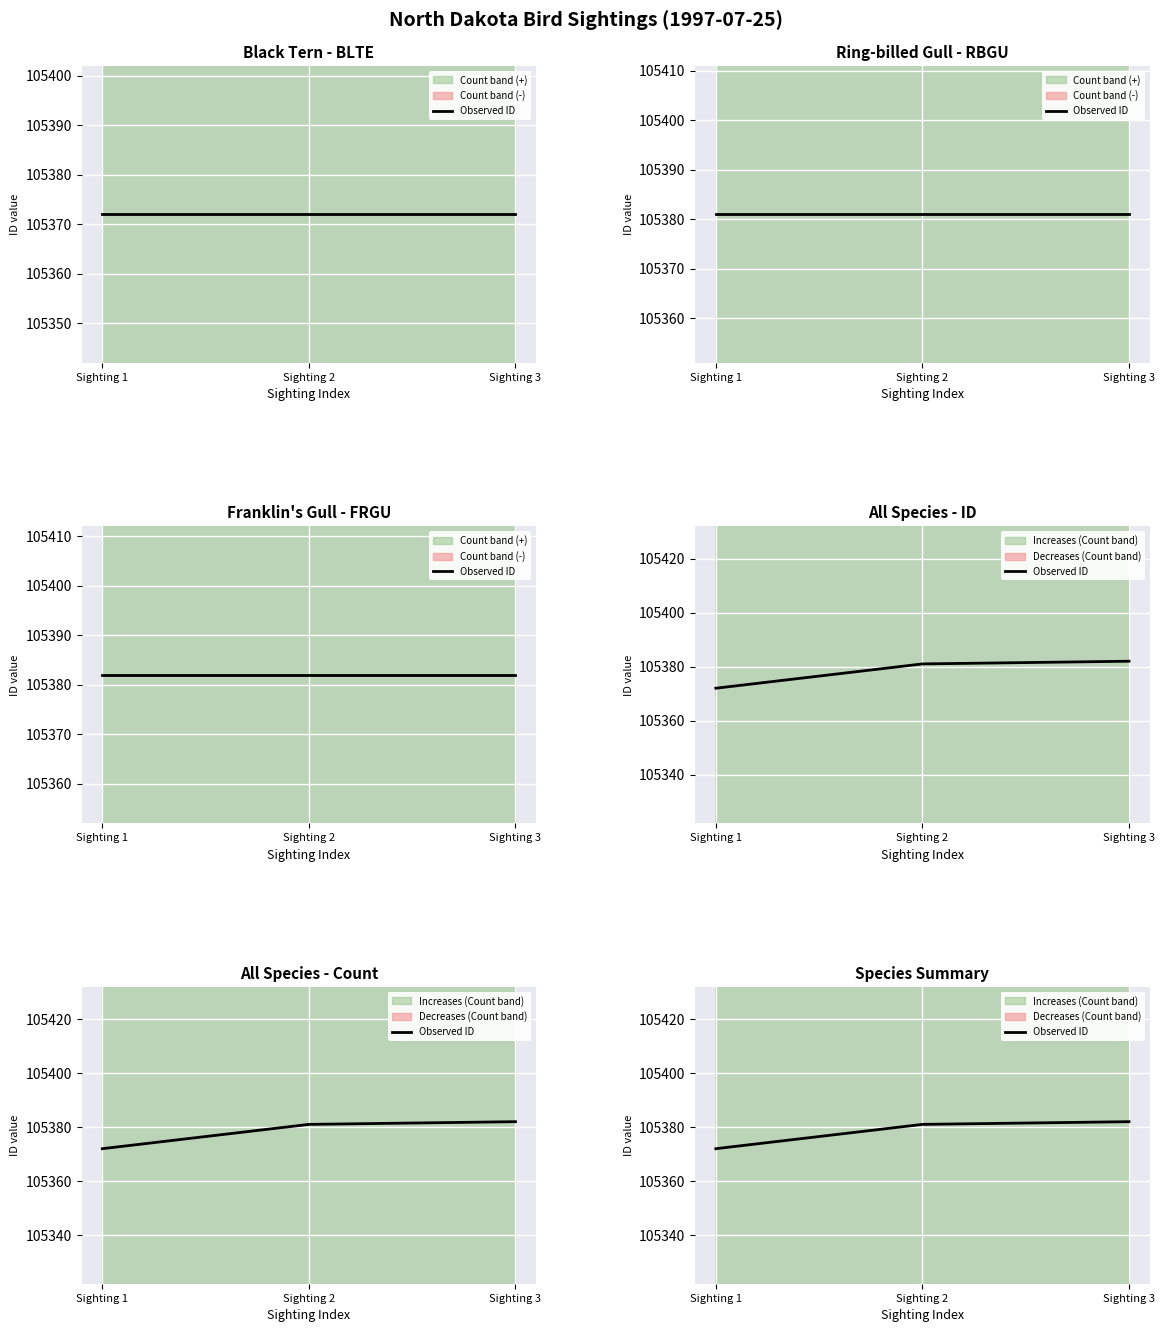

At which category does the chart reach its peak across all series?

Sighting 3